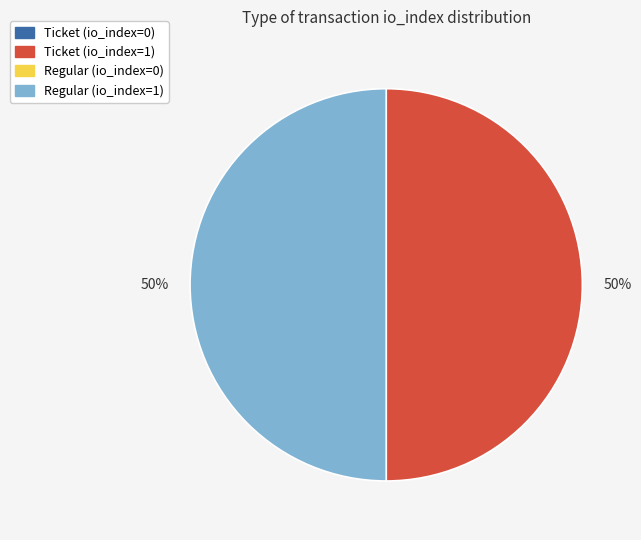

Approximately how many times larger is the value at Regular (io_index=1) compared to Ticket (io_index=1)?

1.0